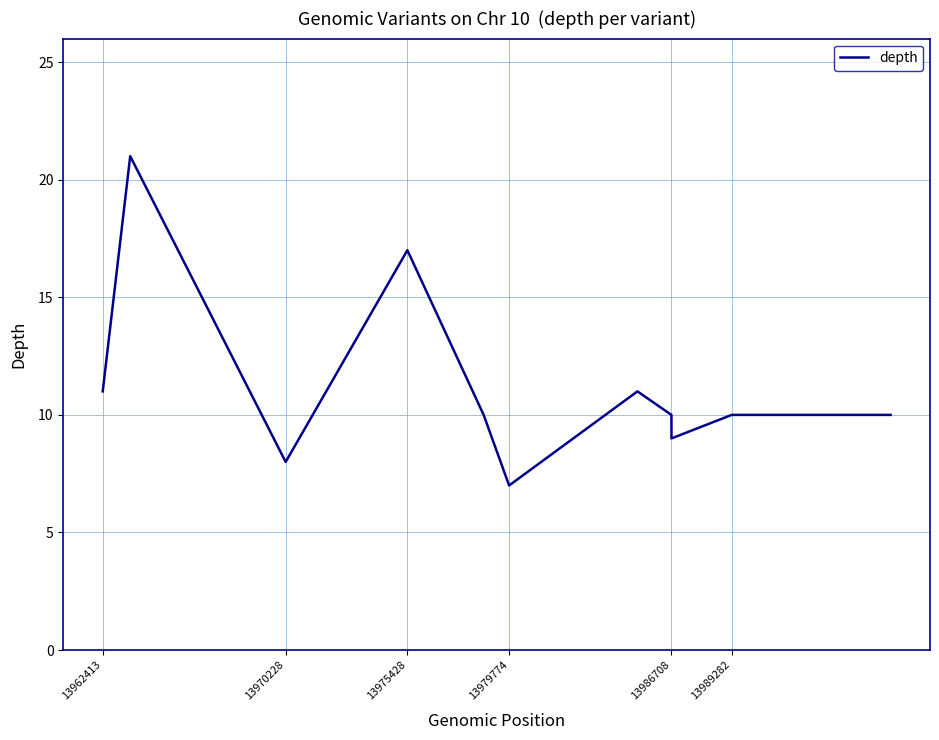

What is the difference between the maximum and minimum values?

14